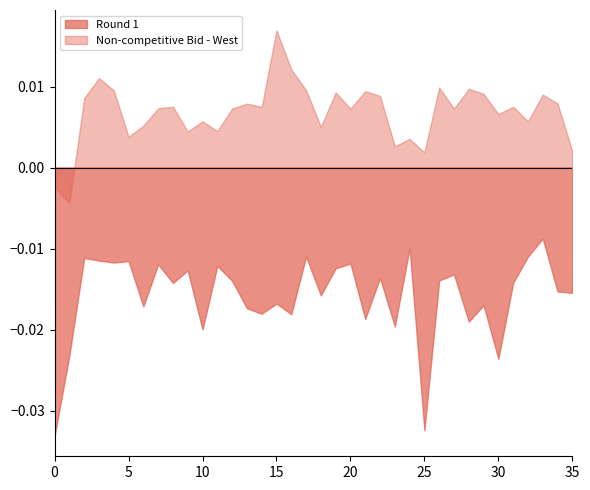

True or false: Round 2 and Round 1 intersect in this chart.

False